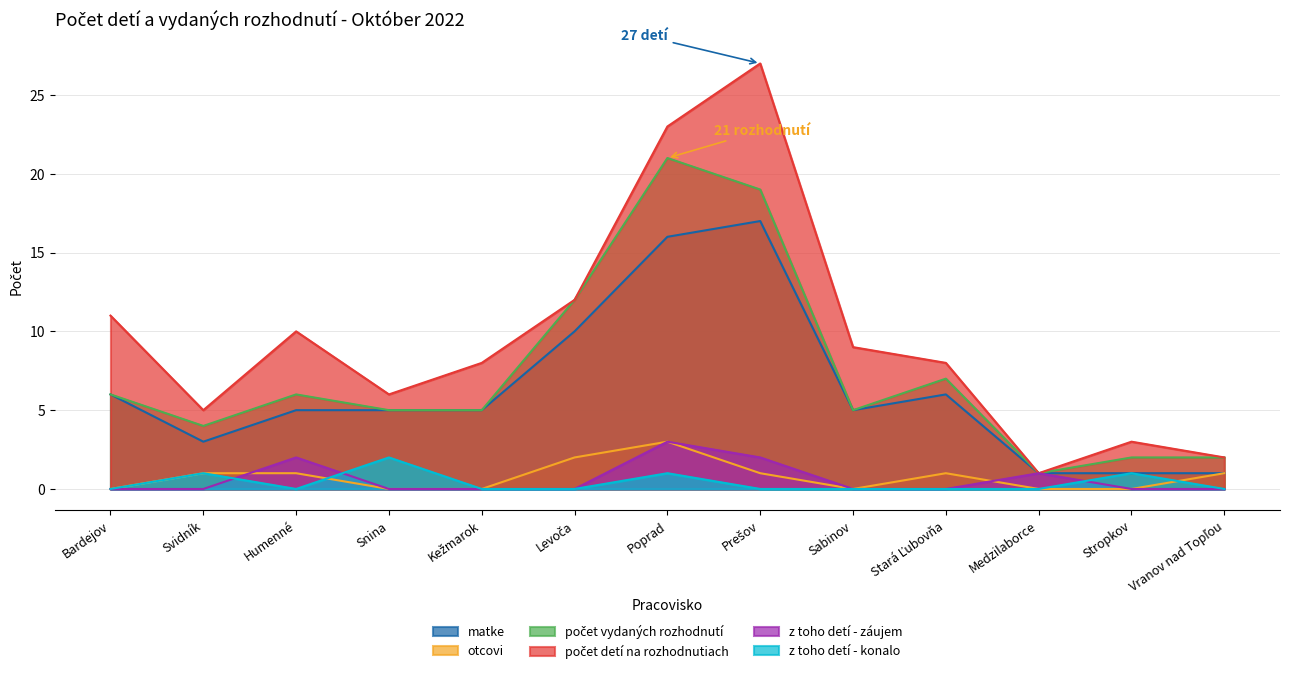

At which category does otcovi reach its first local valley?

Sabinov